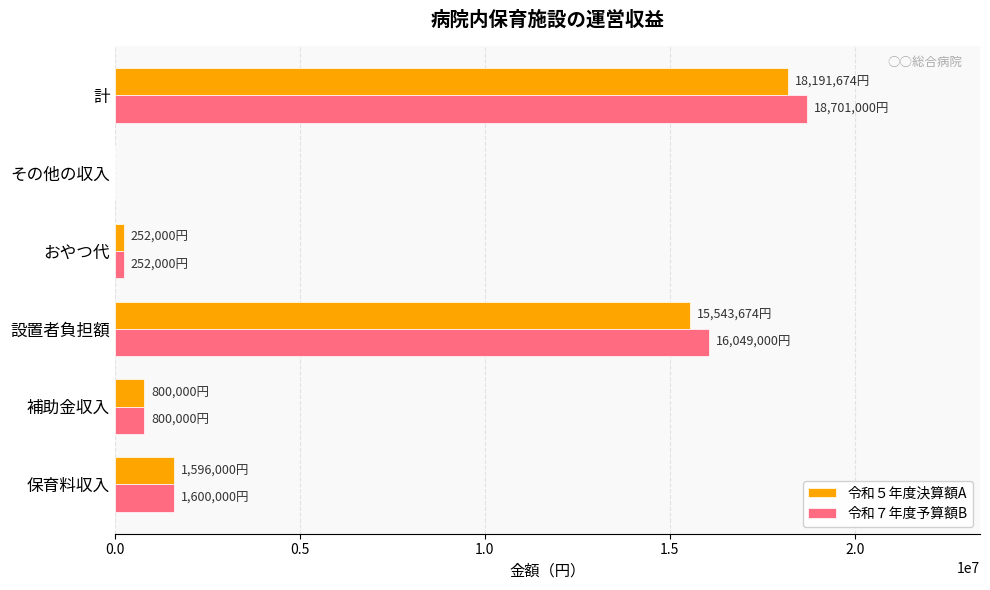

The value of 令和７年度予算額B at 補助金収入 is 800000. True or false?

True